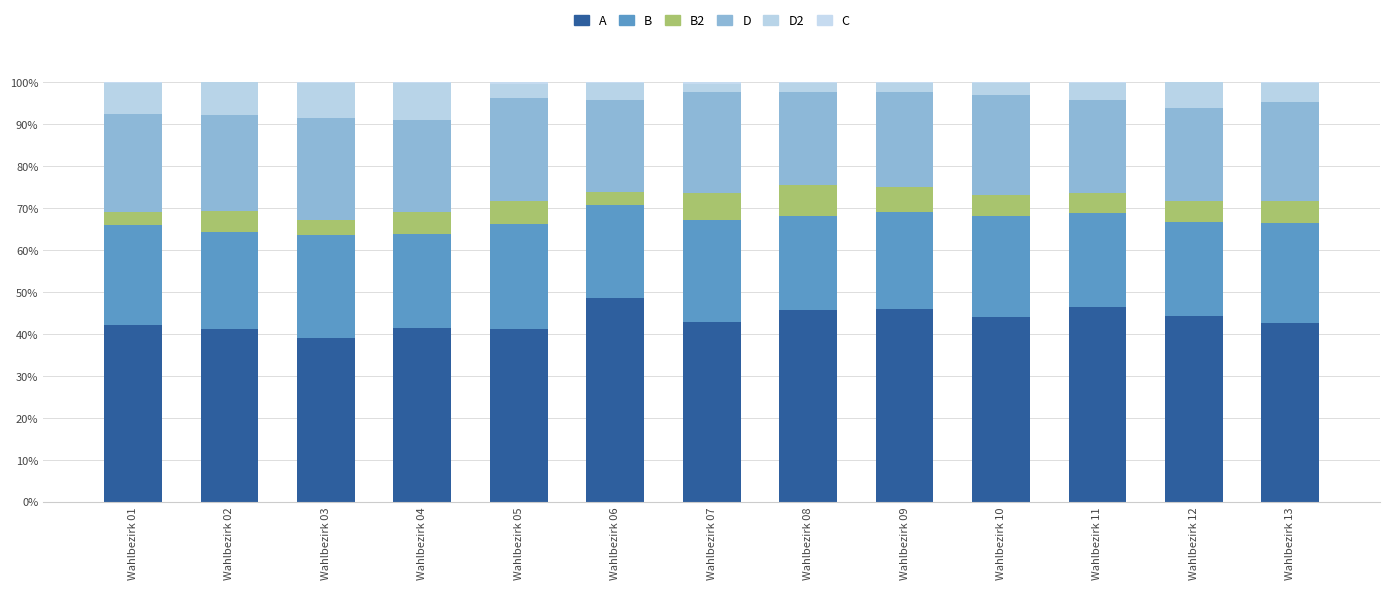

Is it true that B equals 12.3 at Wahlbezirk 08?

False